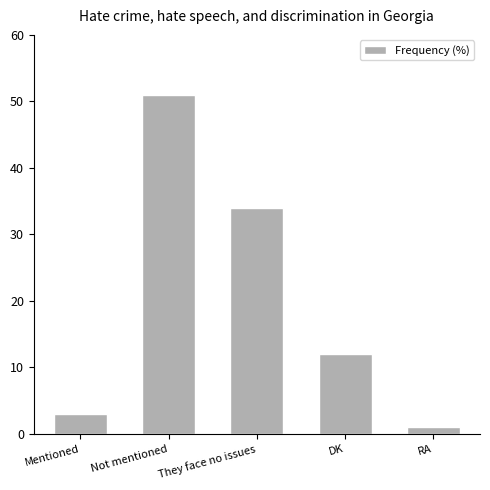

The value at DK is 22. True or false?

False